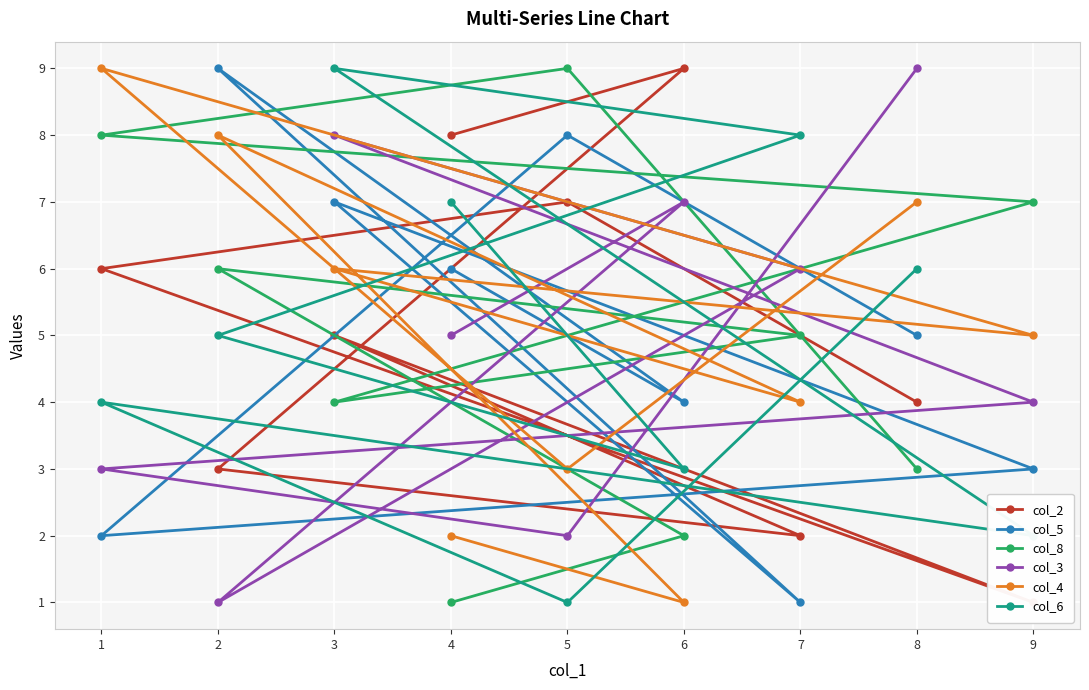

What is the value of the col_8 point at the 6th from the left?

2